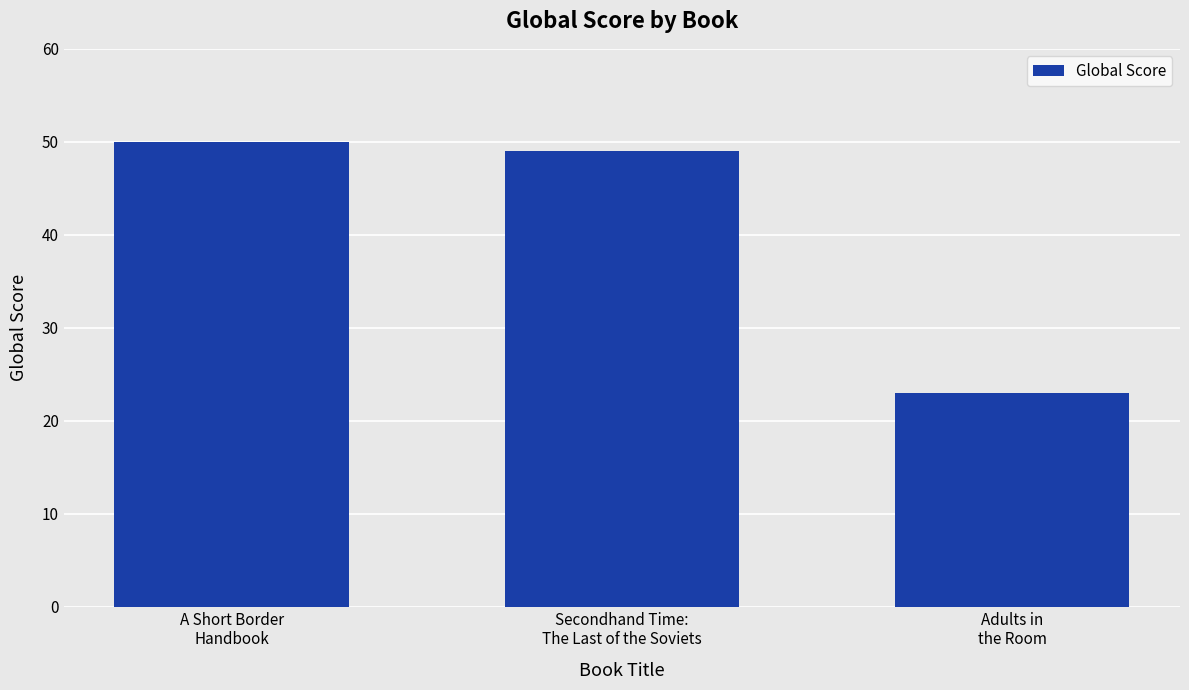

What is the value of the 3rd bar from the left?

23